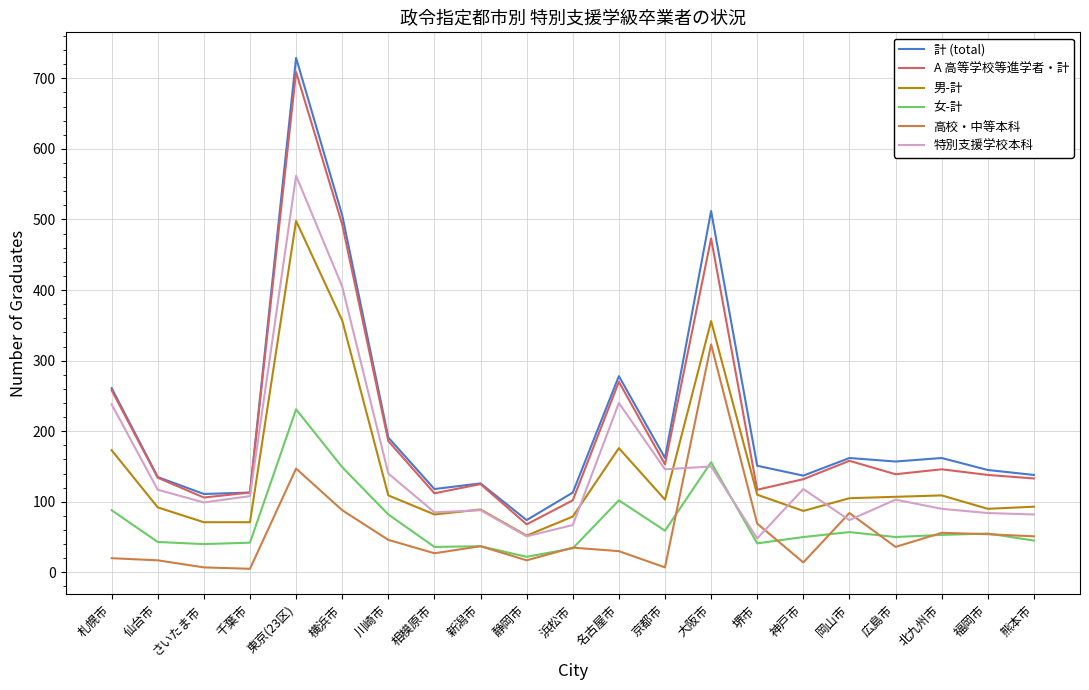

The value of 男-計 at 北九州市 is 27. True or false?

False